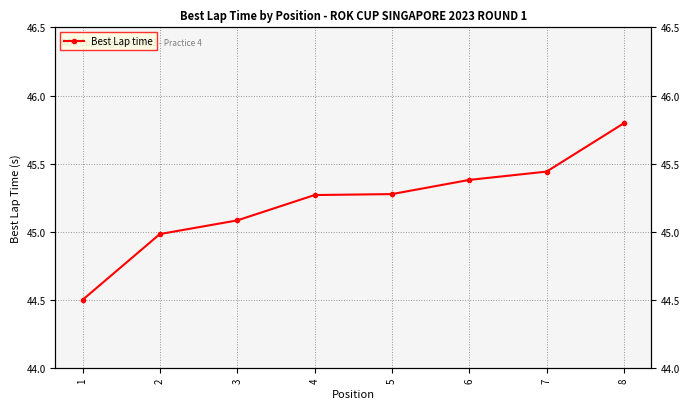

Reading right to left, list all the values displayed in this chart.

45.8	45.4	45.4	45.3	45.3	45.1	45.0	44.5